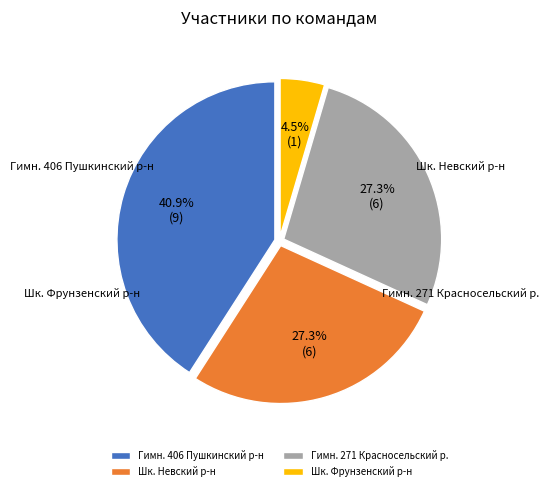

Combined, what portion of the pie is Гимн. 406 Пушкинский р-н and Шк. Фрунзенский р-н?

45.5%